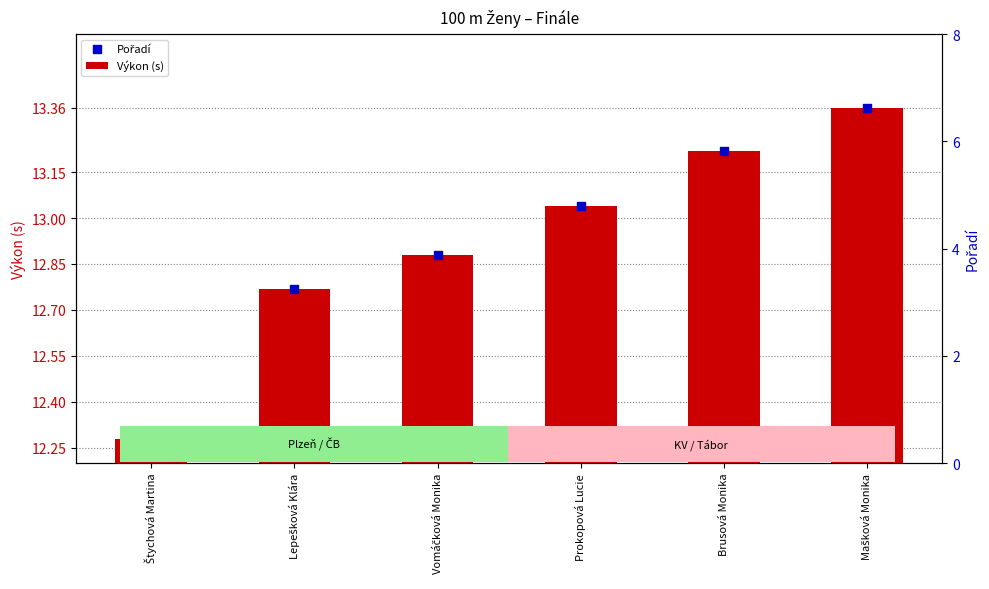

Between Štychová Martina and Prokopová Lucie, which is larger?

Prokopová Lucie